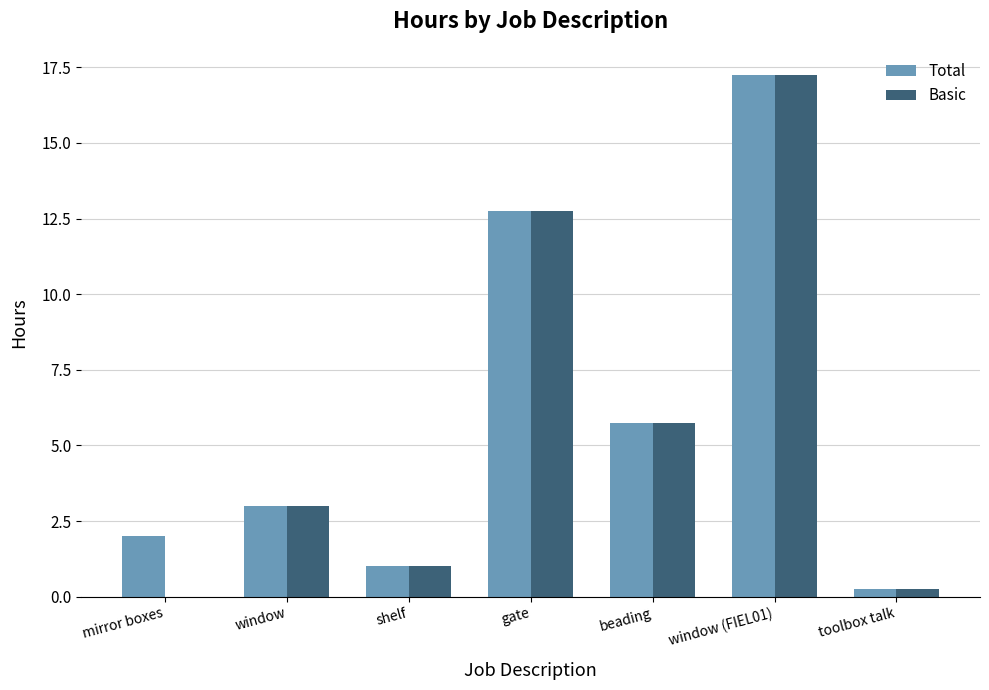

Where is Basic nearest to the value 8?

beading